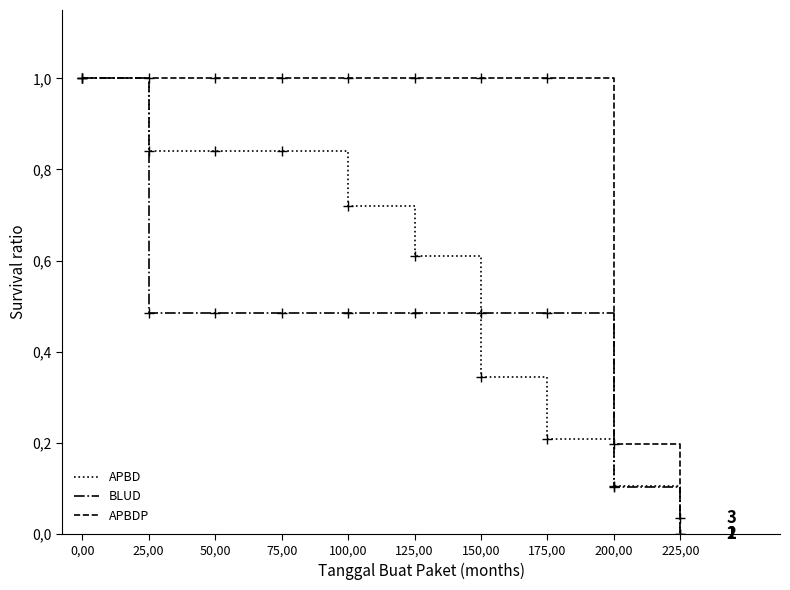

What are all the series names shown in the legend?

APBD, BLUD, APBDP